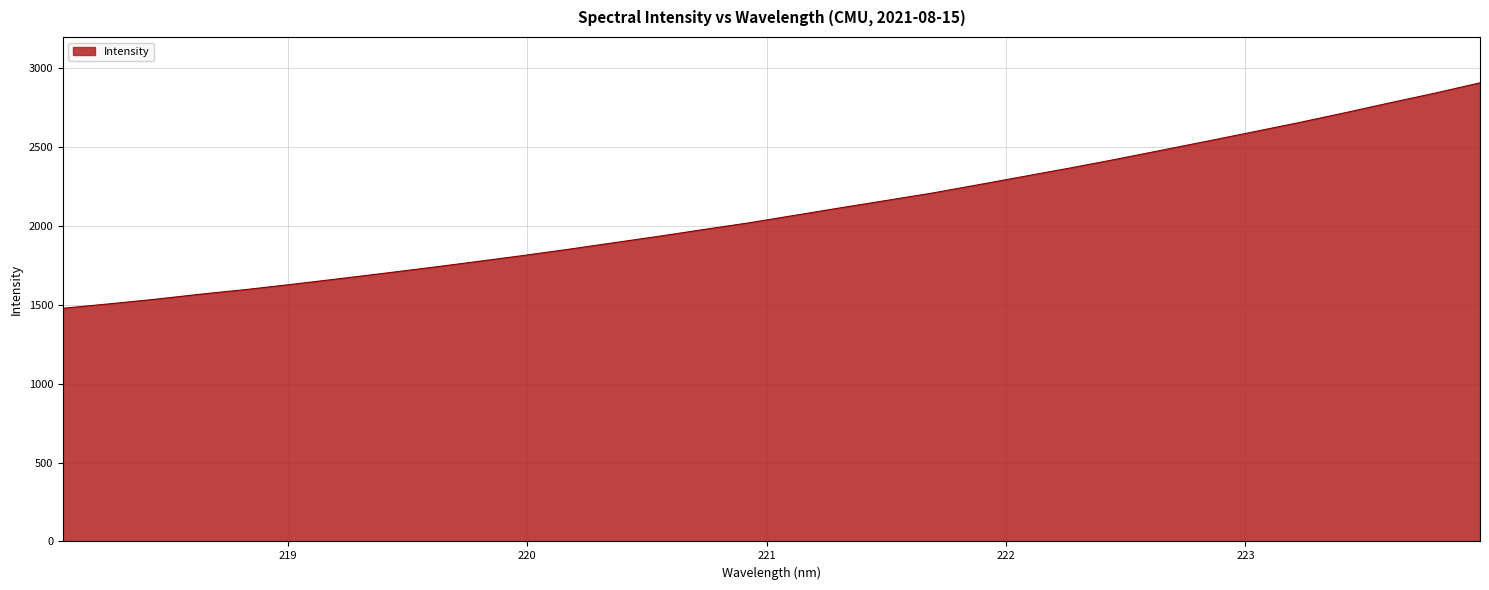

What is the difference between the maximum and minimum values?

1427.9